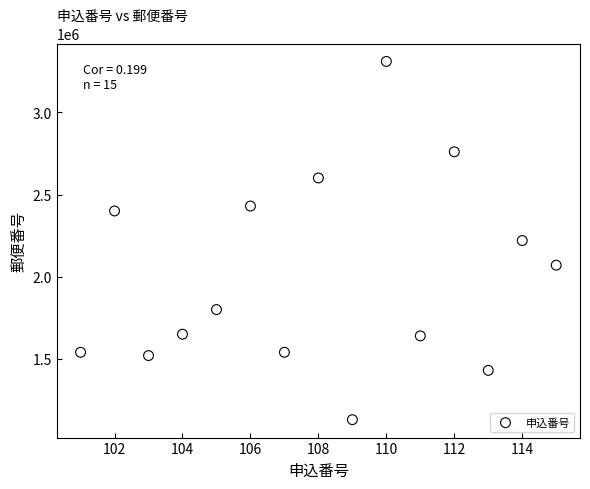

What is the range of Y values (max minus min)?

2180054